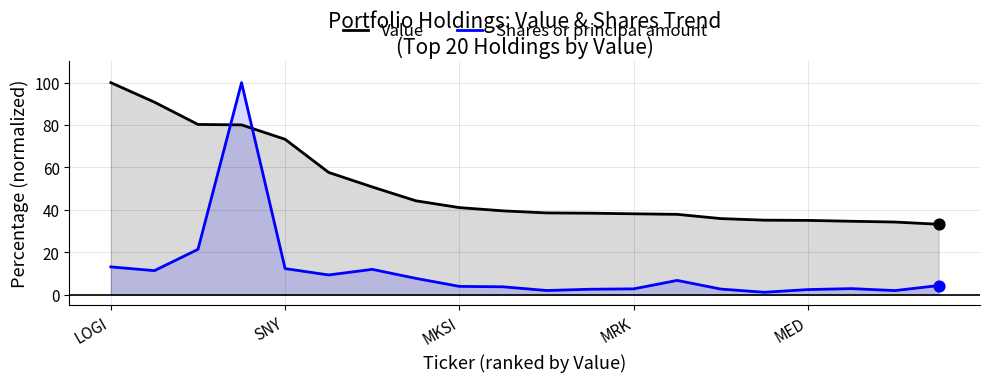

At how many categories does at least one series exceed 83?

3